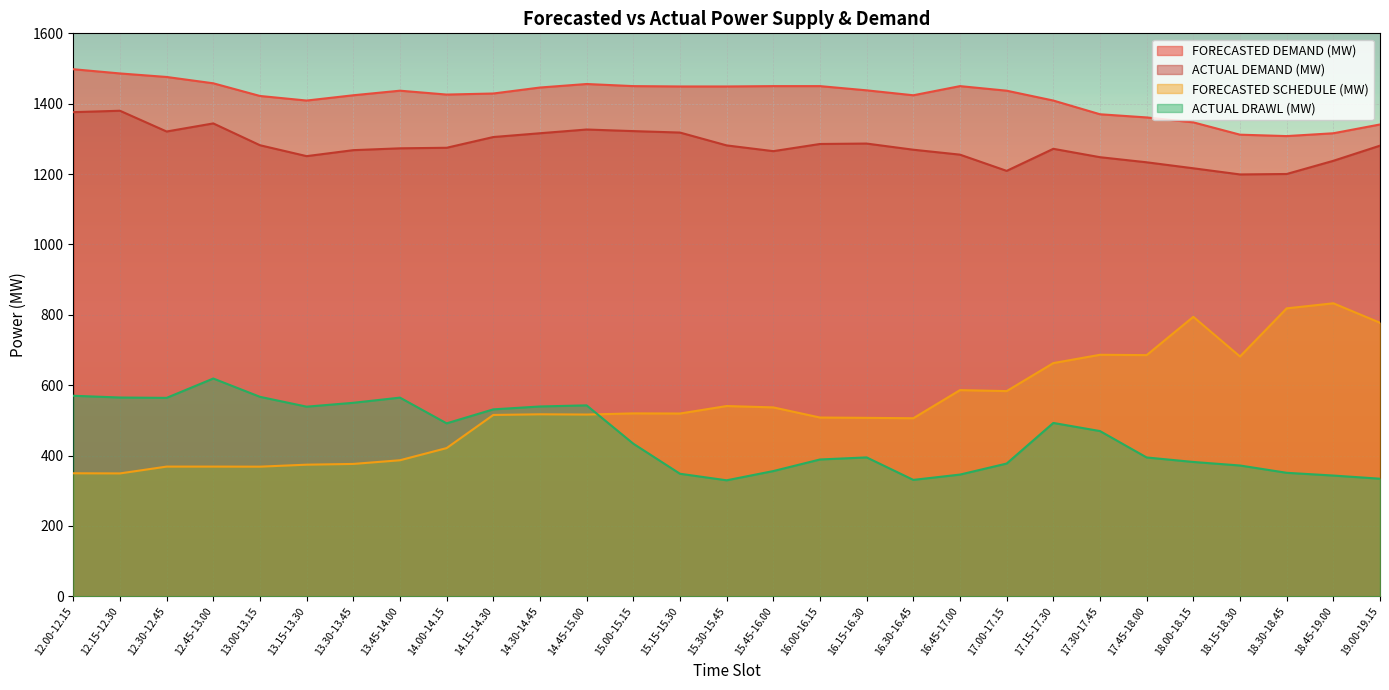

What is the label of the 19th point from the left?

16.30-16.45